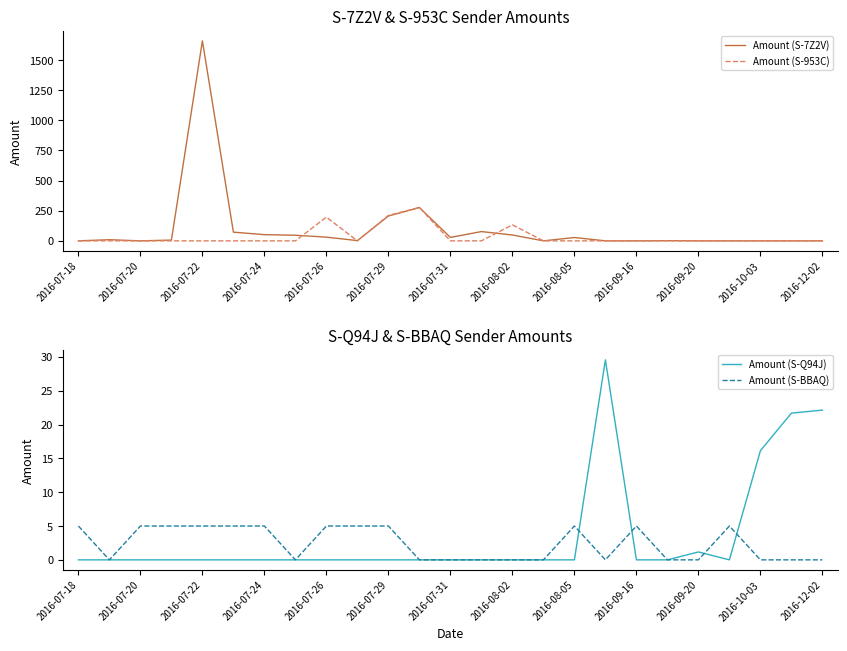

The value of Amount (S-7Z2V) at 13 is 107.7. True or false?

False